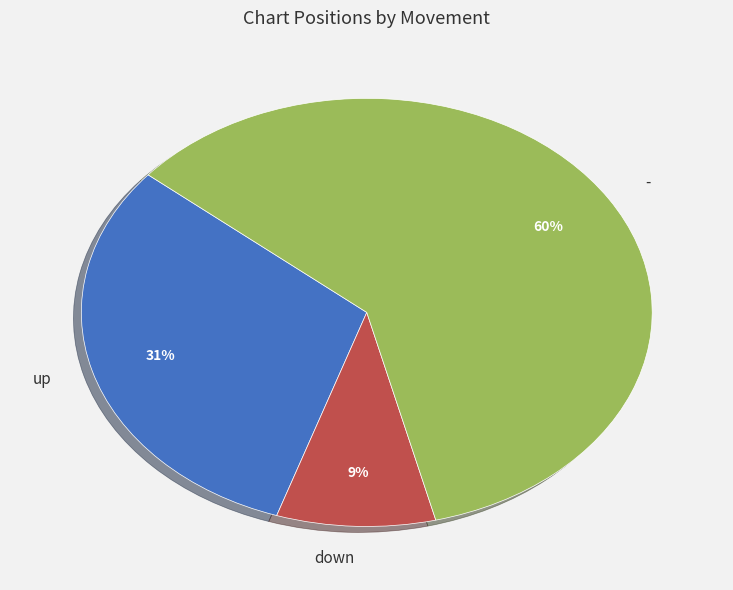

What percentage is the down slice, to the nearest percent?

9%